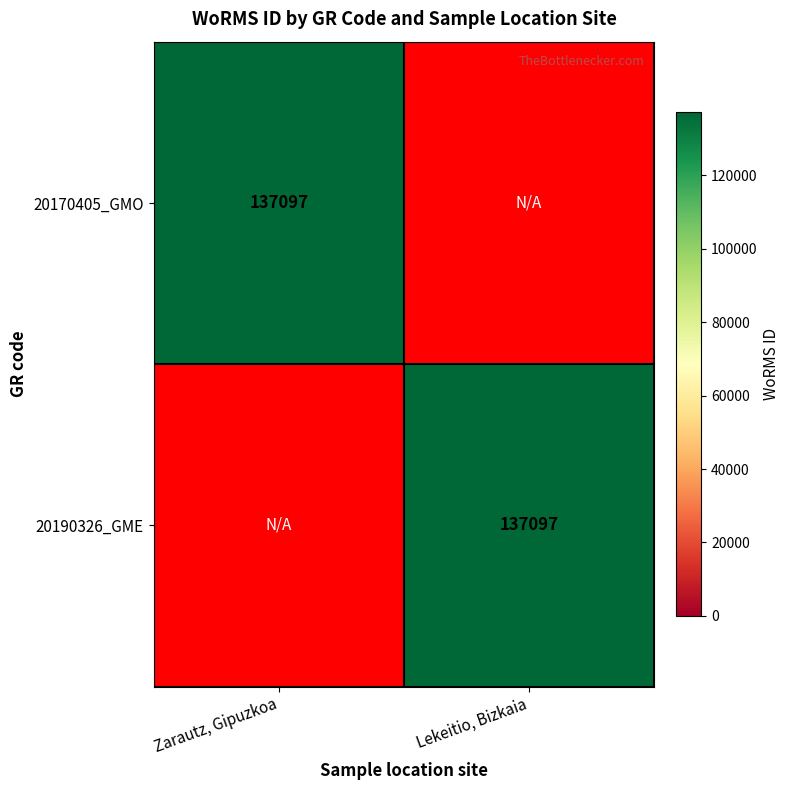

The 20190326_GME series shows 79558 at Lekeitio, Bizkaia. True or false?

False